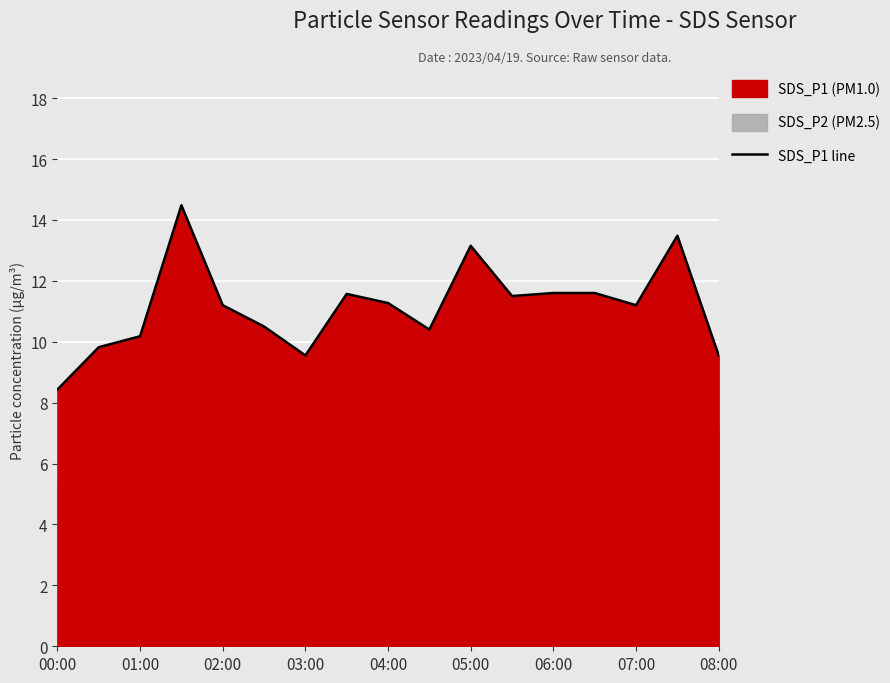

What is the greatest value displayed?

14.5